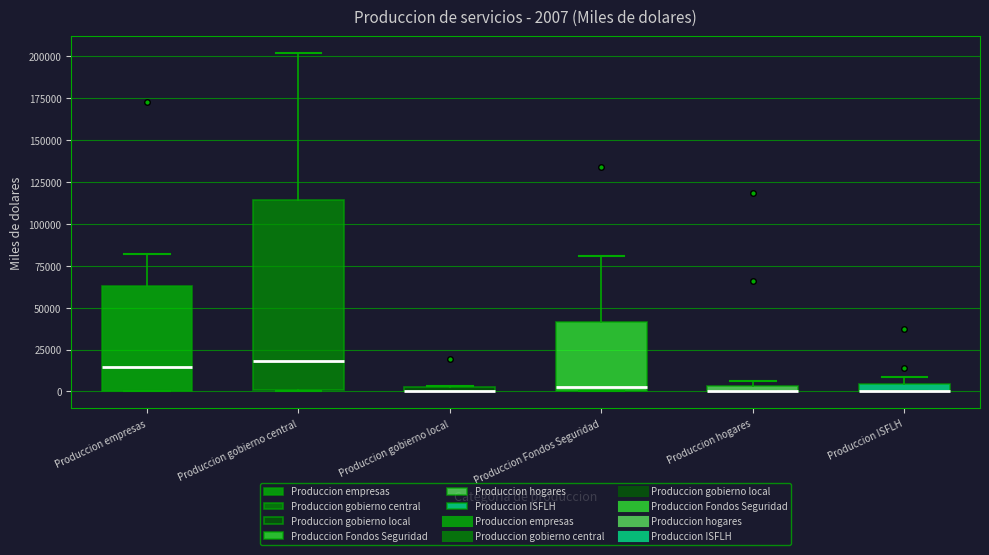

Which box is the tallest, from its lower edge to its upper edge?

Produccion gobierno central